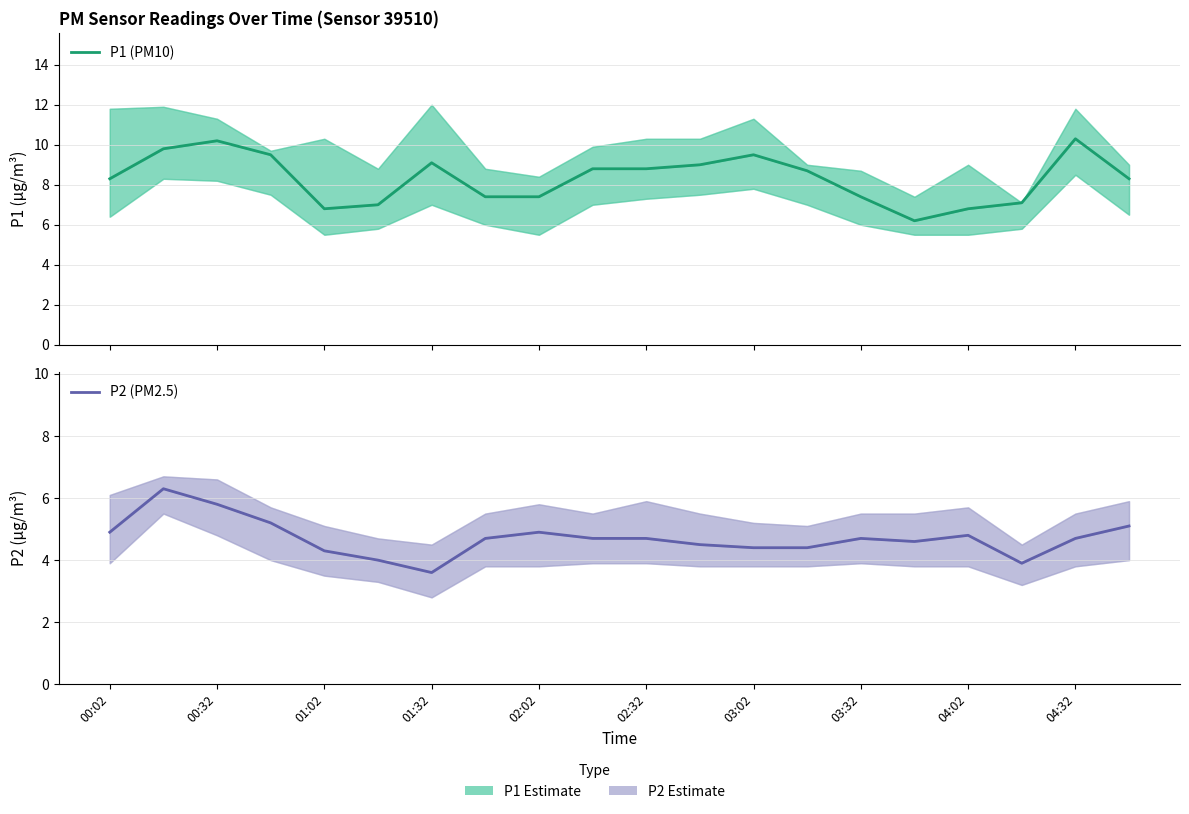

Reading left to right, transcribe all the data shown in this chart.

P1 (PM10): 8.3	9.8	10.2	9.5	6.8	7.0	9.1	7.4	7.4	8.8	8.8	9.0	9.5	8.7	7.4	6.2	6.8	7.1	10.3	8.3
P2 (PM2.5): 4.9	6.3	5.8	5.2	4.3	4.0	3.6	4.7	4.9	4.7	4.7	4.5	4.4	4.4	4.7	4.6	4.8	3.9	4.7	5.1